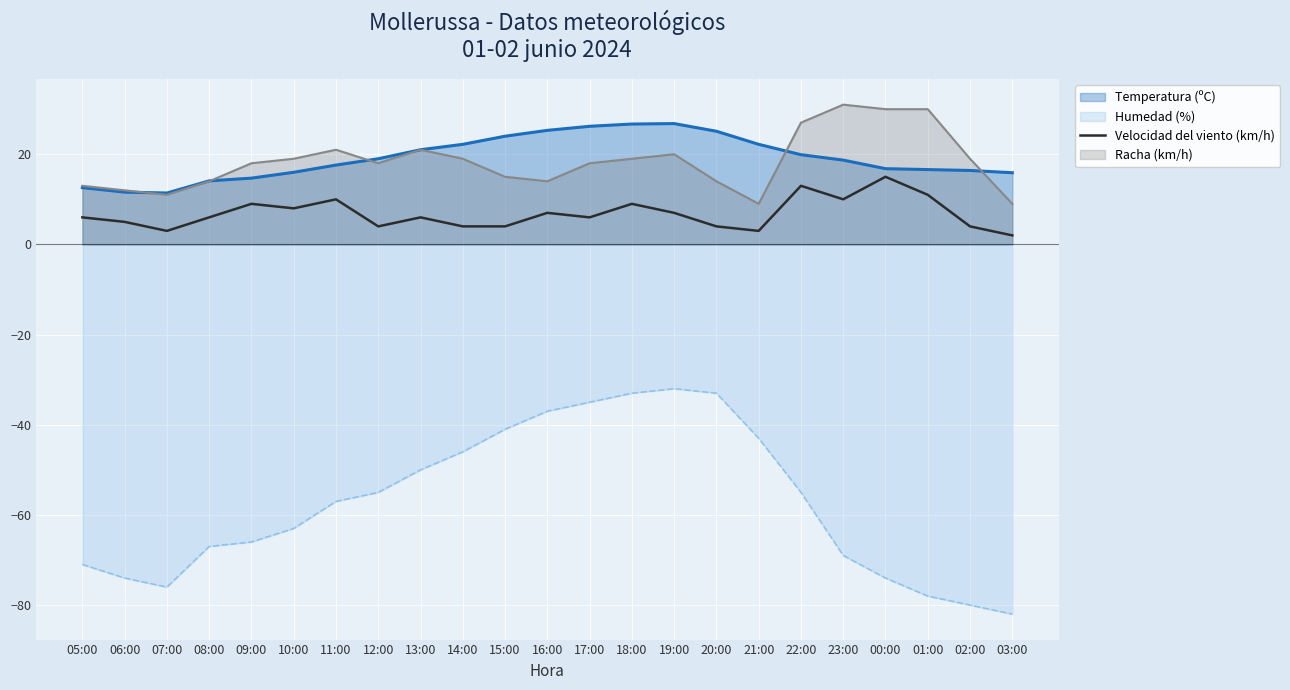

Where is the data nearest to the value 8?

10:00